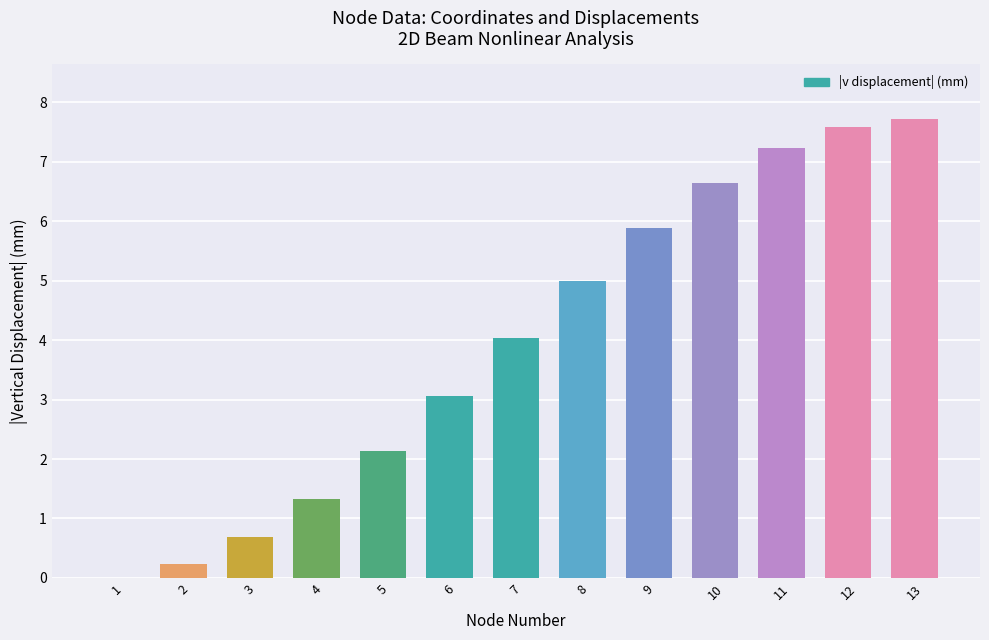

What is the change in value from 8 to 12?

+2.6